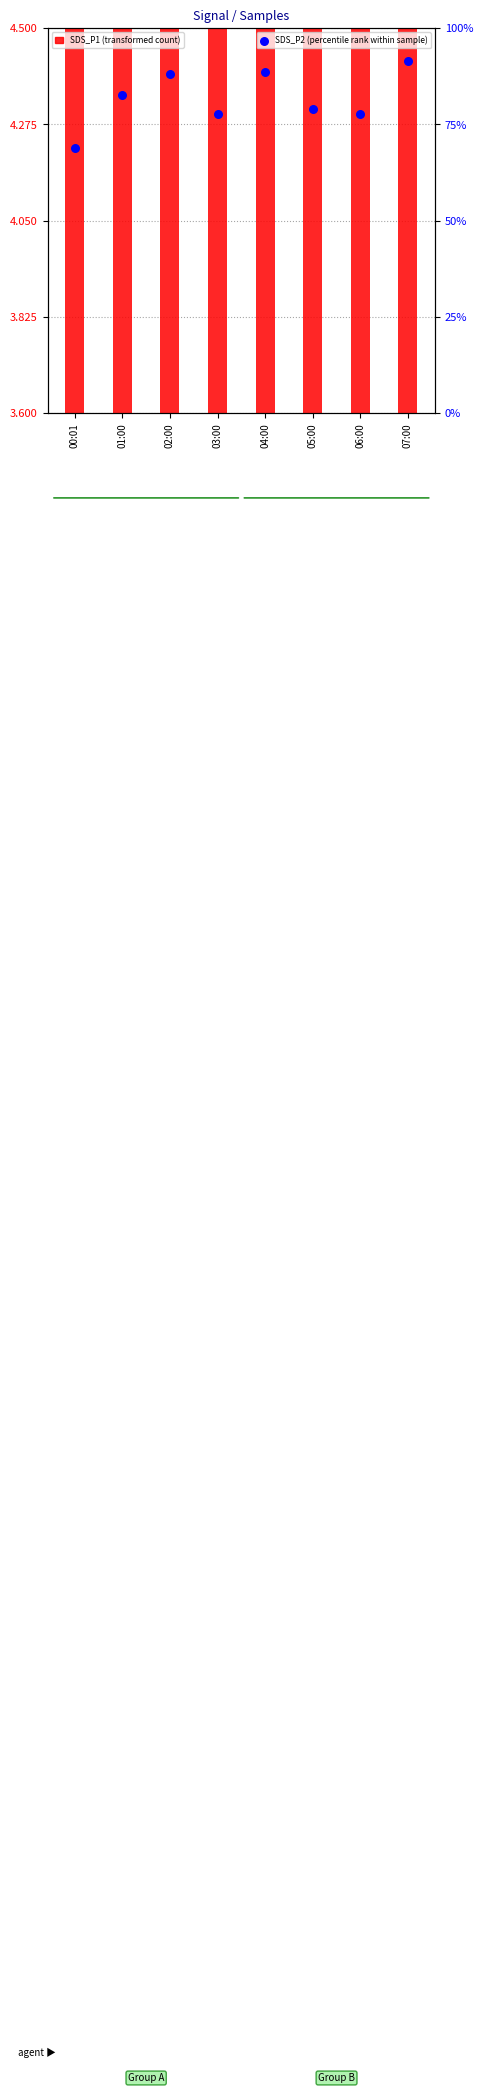

Which series reaches the minimum Y coordinate?

SDS_P1